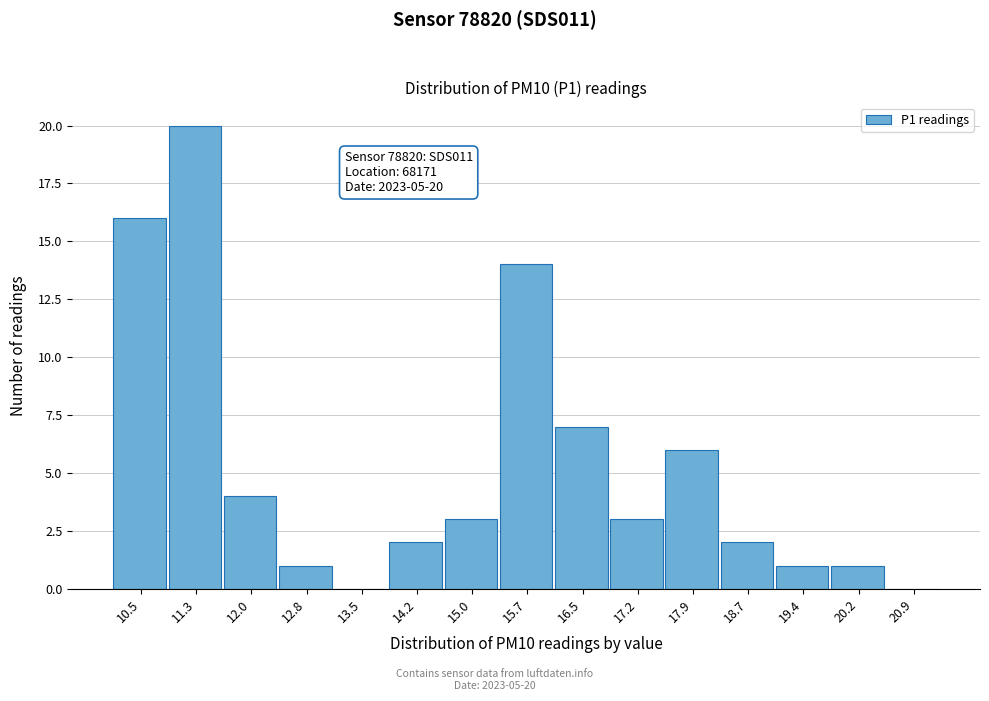

Reading left to right, what are all the values shown in this chart?

10.5=16	11.3=20	12.0=4	12.8=1	13.5=0	14.2=2	15.0=3	15.7=14	16.5=7	17.2=3	17.9=6	18.7=2	19.4=1	20.2=1	20.9=0